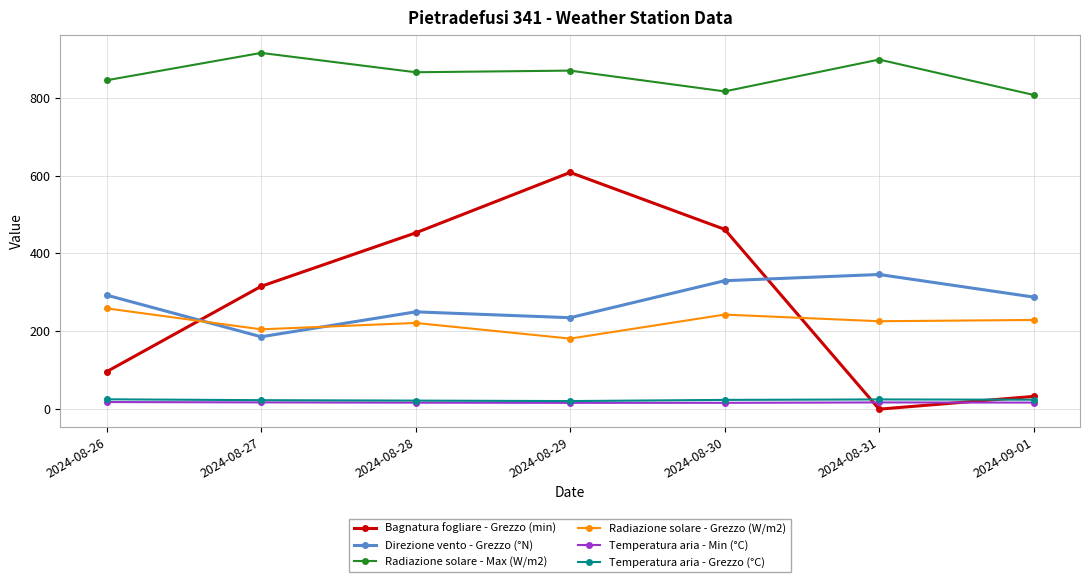

Is this an area chart (filled region under the line)?

No